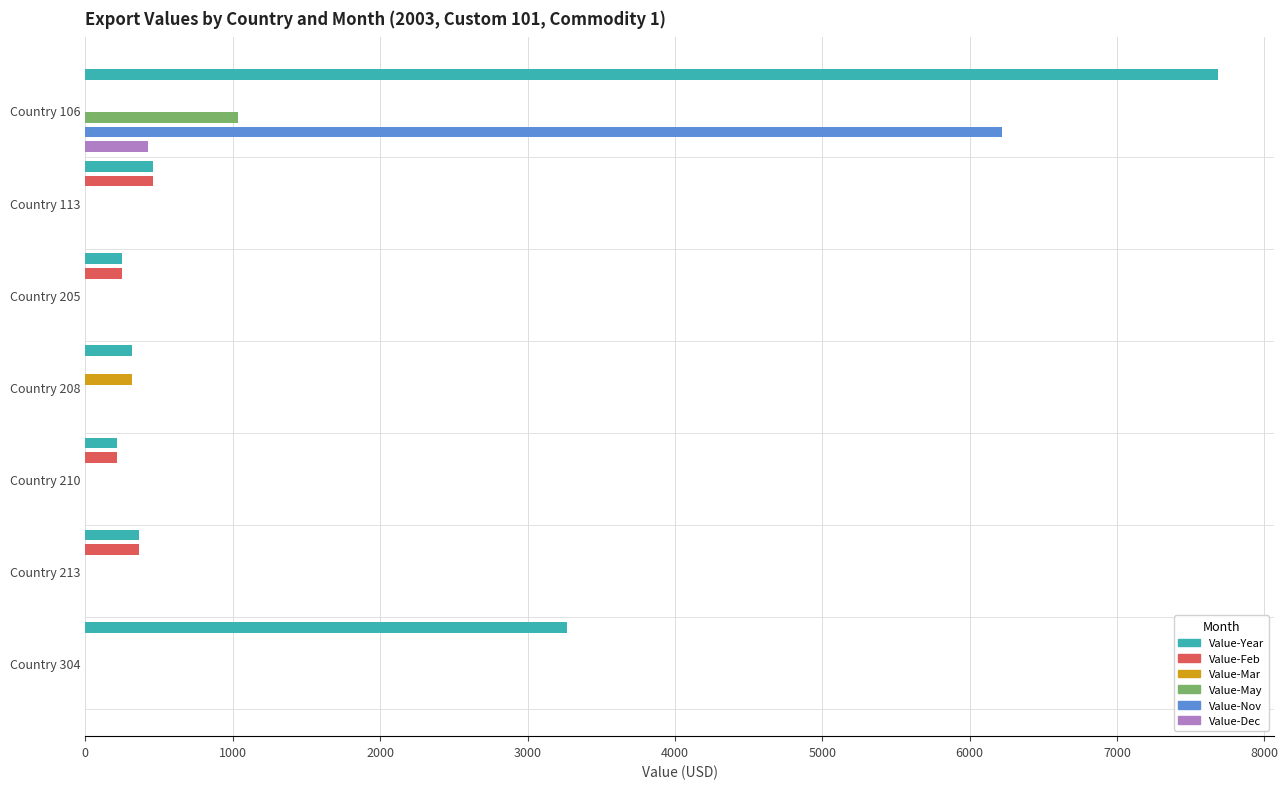

How many bars are there in each group?

6